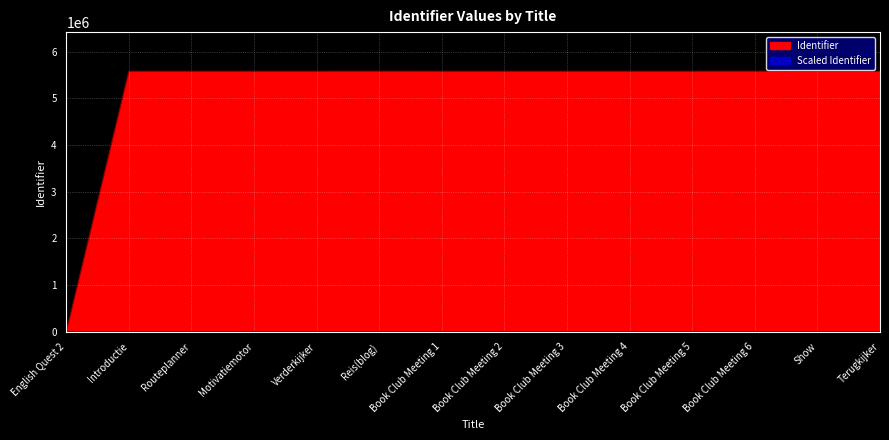

What is the approximate value at Verderkijker, to the nearest 10?

5577850